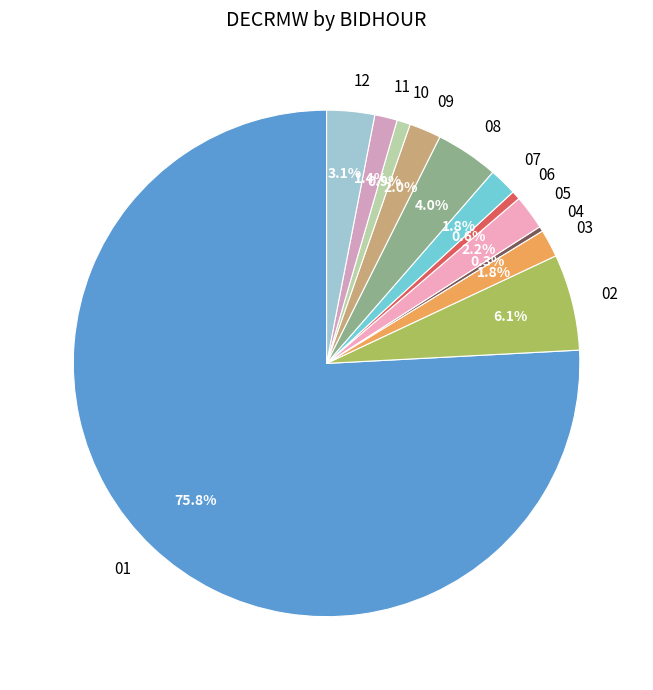

What portion of the pie excludes 03?

98.2%